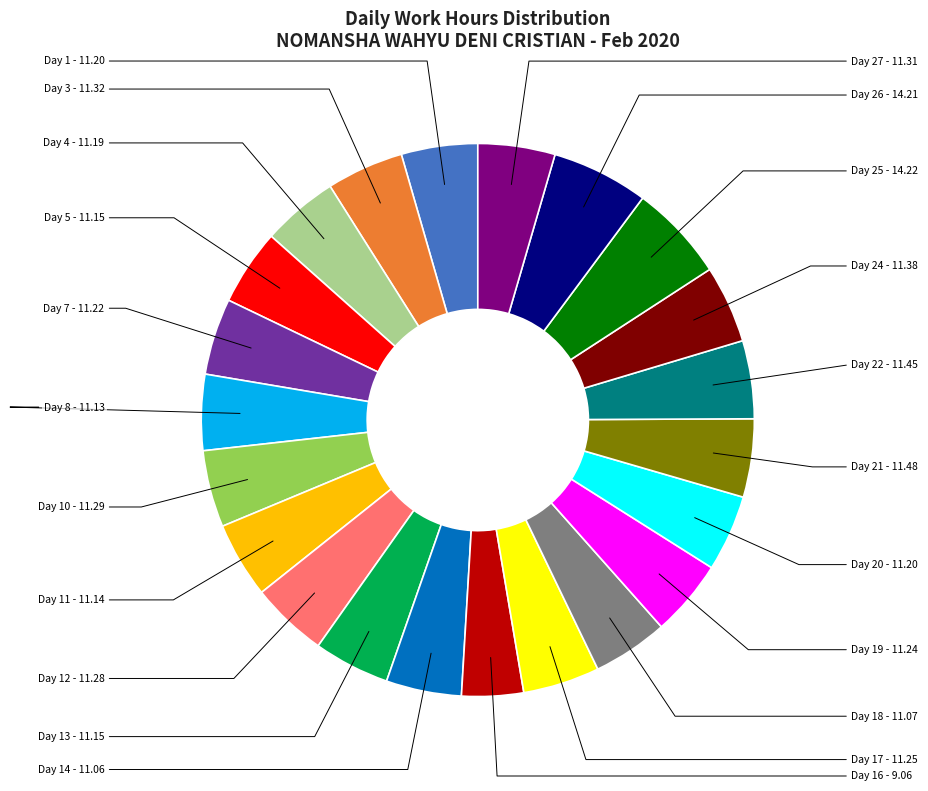

Does any single category account for the majority?

No